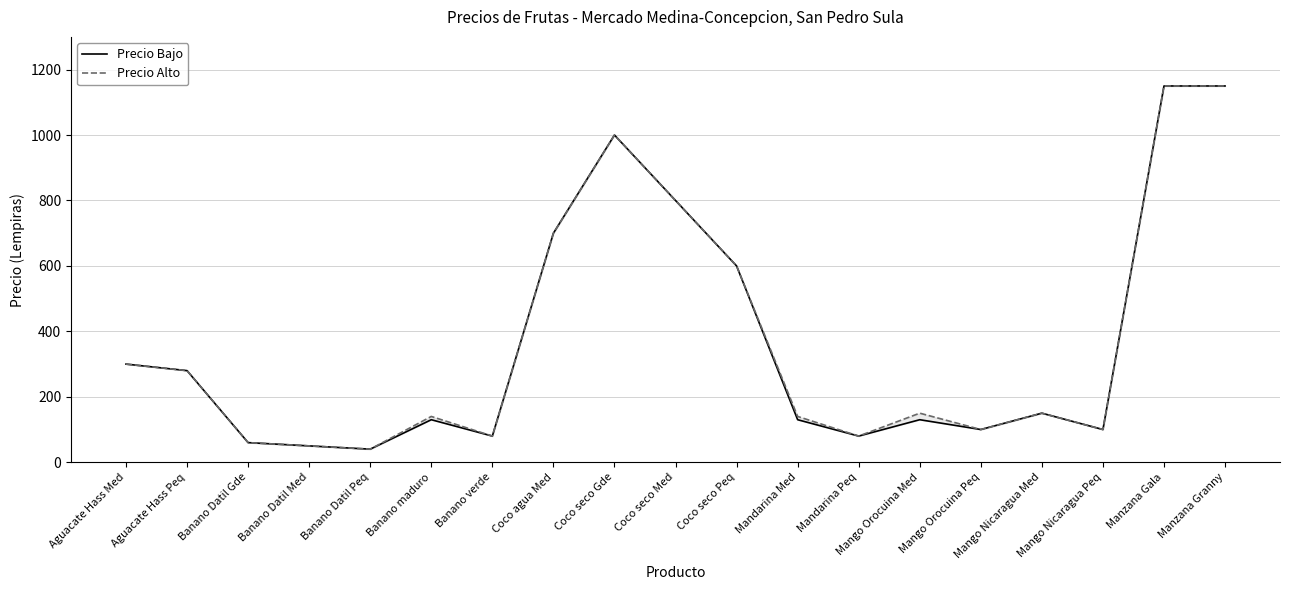

What position from the left is Mandarina Peq?

13